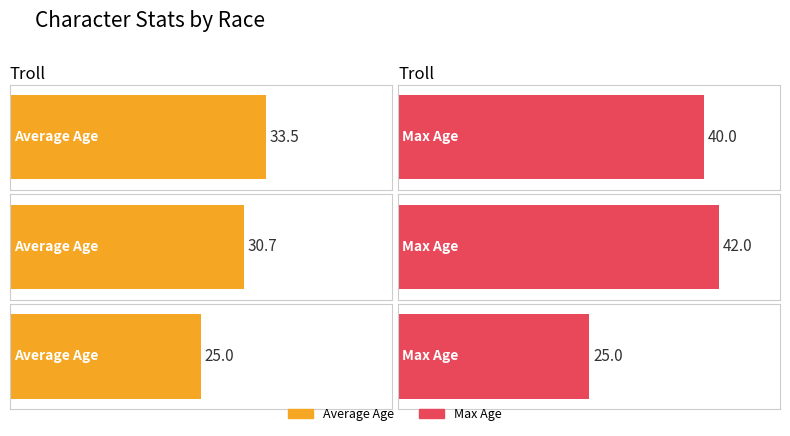

The chart shows a value of 25 at Ork (Inferno). True or false?

True